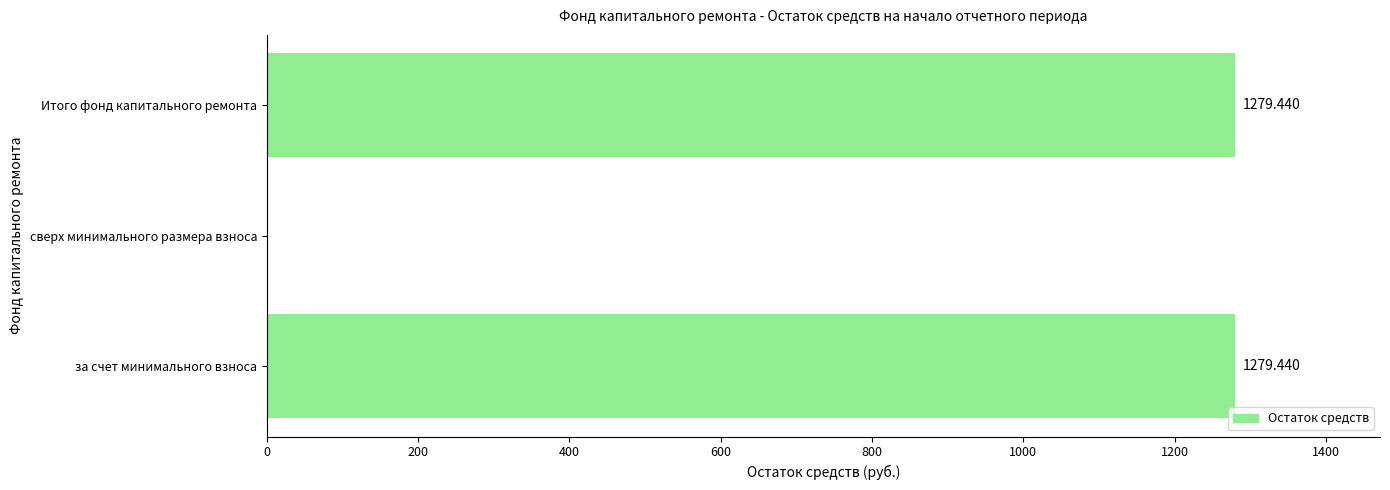

Where is the data nearest to the value 639?

сверх минимального размера взноса